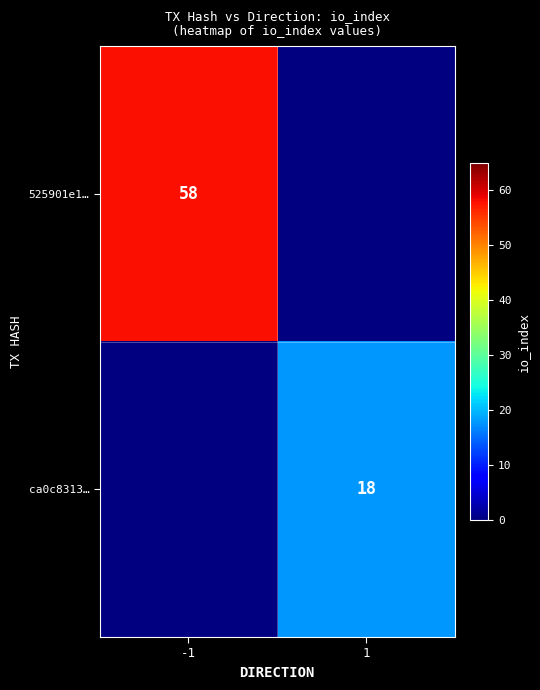

The value of 525901e1… at -1 is 58. True or false?

True